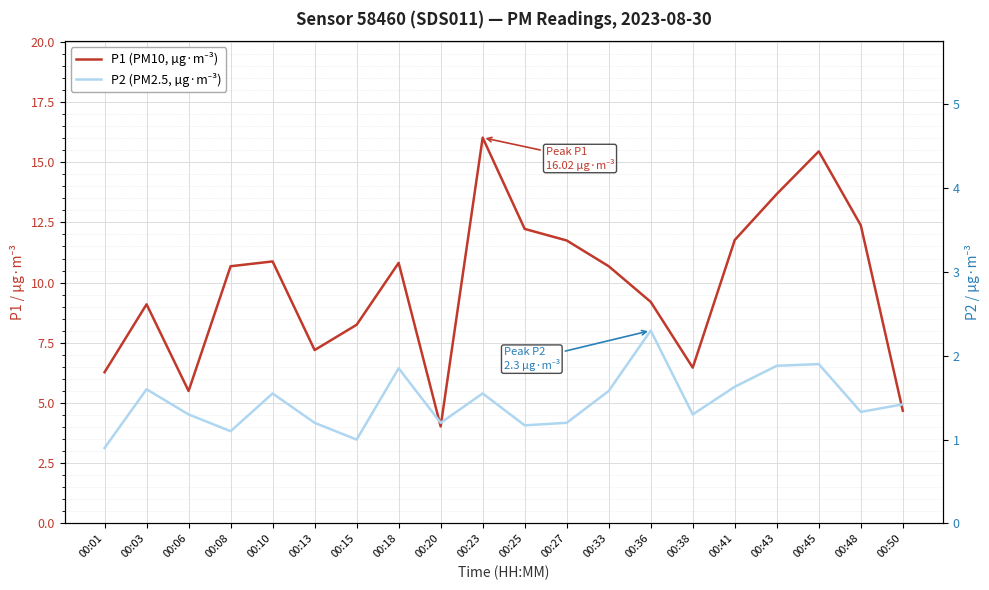

Reading left to right, list all the values displayed in this chart.

P1 (PM10, µg·m⁻³): 00:01=6.3	00:03=9.1	00:06=5.5	00:08=10.7	00:10=10.9	00:13=7.2	00:15=8.2	00:18=10.8	00:20=4.0	00:23=16.0	00:25=12.2	00:27=11.8	00:33=10.7	00:36=9.2	00:38=6.5	00:41=11.8	00:43=13.7	00:45=15.4	00:48=12.4	00:50=4.7
P2 (PM2.5, µg·m⁻³): 00:01=0.9	00:03=1.6	00:06=1.3	00:08=1.1	00:10=1.6	00:13=1.2	00:15=1.0	00:18=1.9	00:20=1.2	00:23=1.6	00:25=1.2	00:27=1.2	00:33=1.6	00:36=2.3	00:38=1.3	00:41=1.6	00:43=1.9	00:45=1.9	00:48=1.3	00:50=1.4